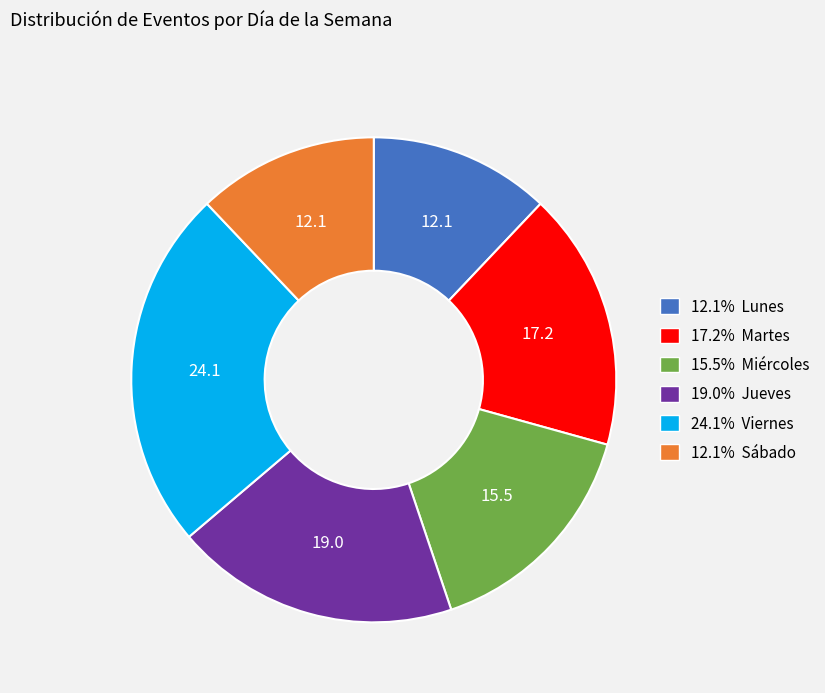

Is there any slice that represents more than half of the pie?

No